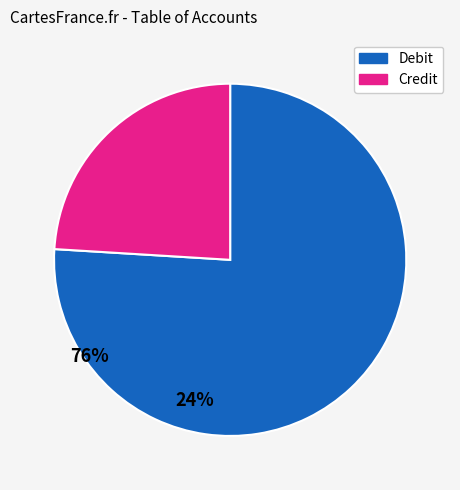

Is there a majority slice in this chart?

Yes